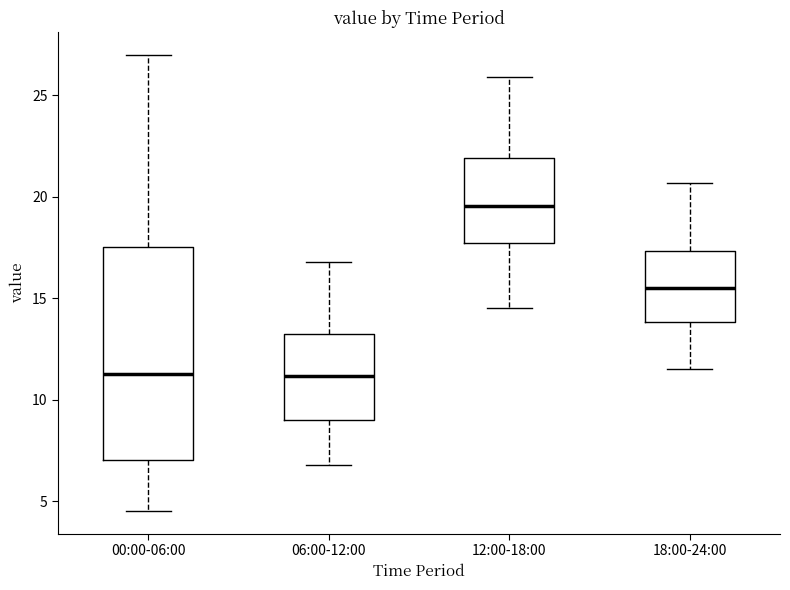

Comparing the boxes themselves (not the whiskers), which one is the tallest?

00:00-06:00